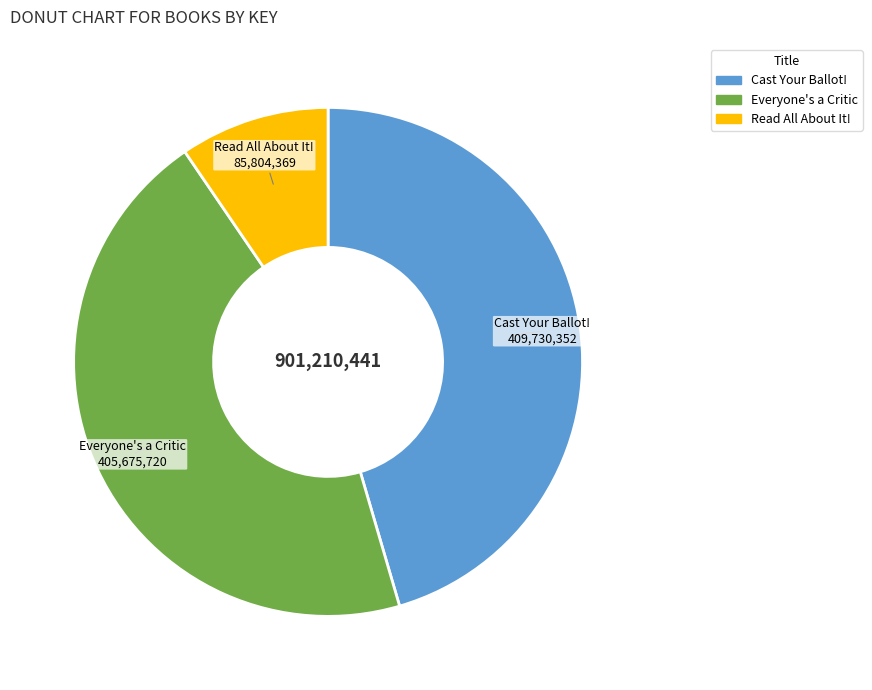

True or false: Read All About It! accounts for 10% of the total.

True